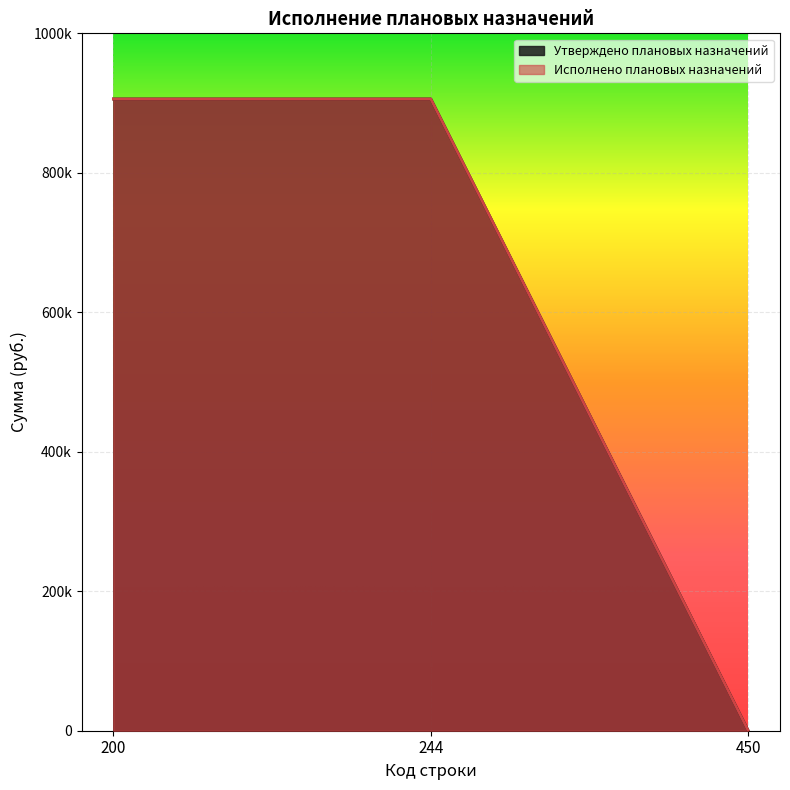

The value of Утверждено плановых назначений at 244 is 1292796.1. True or false?

False